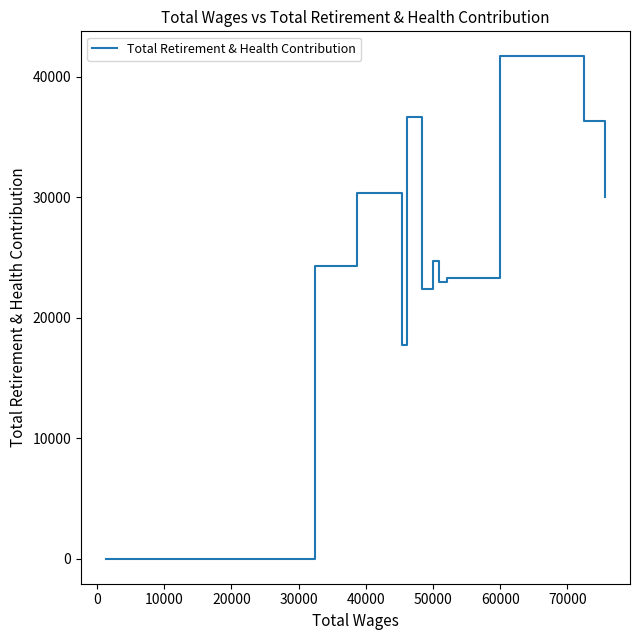

What is the greatest value displayed?

41672